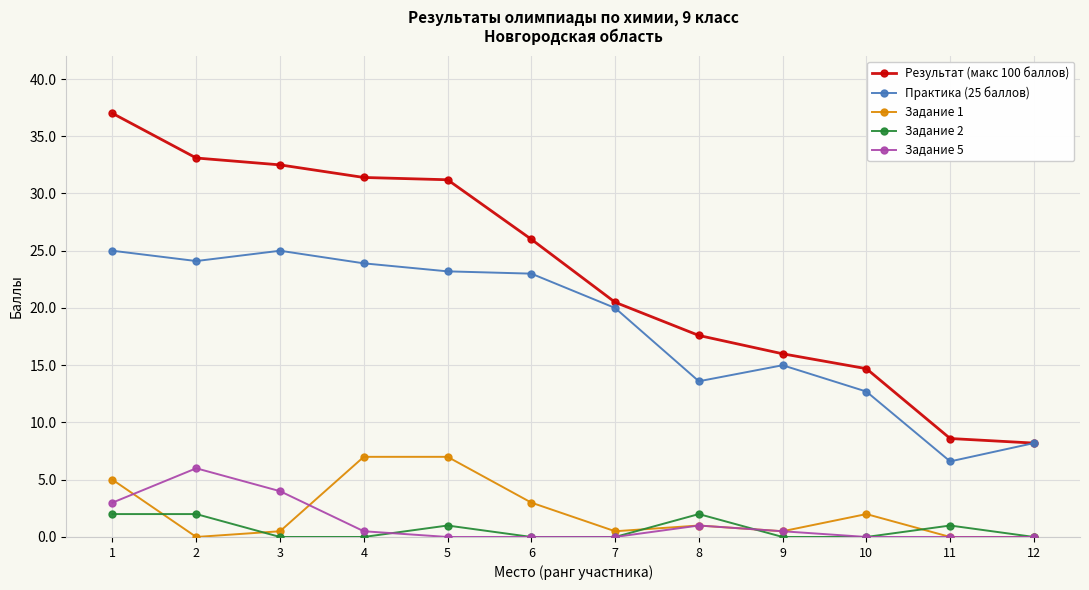

The Задание 5 series shows 6.0 at 2. True or false?

True